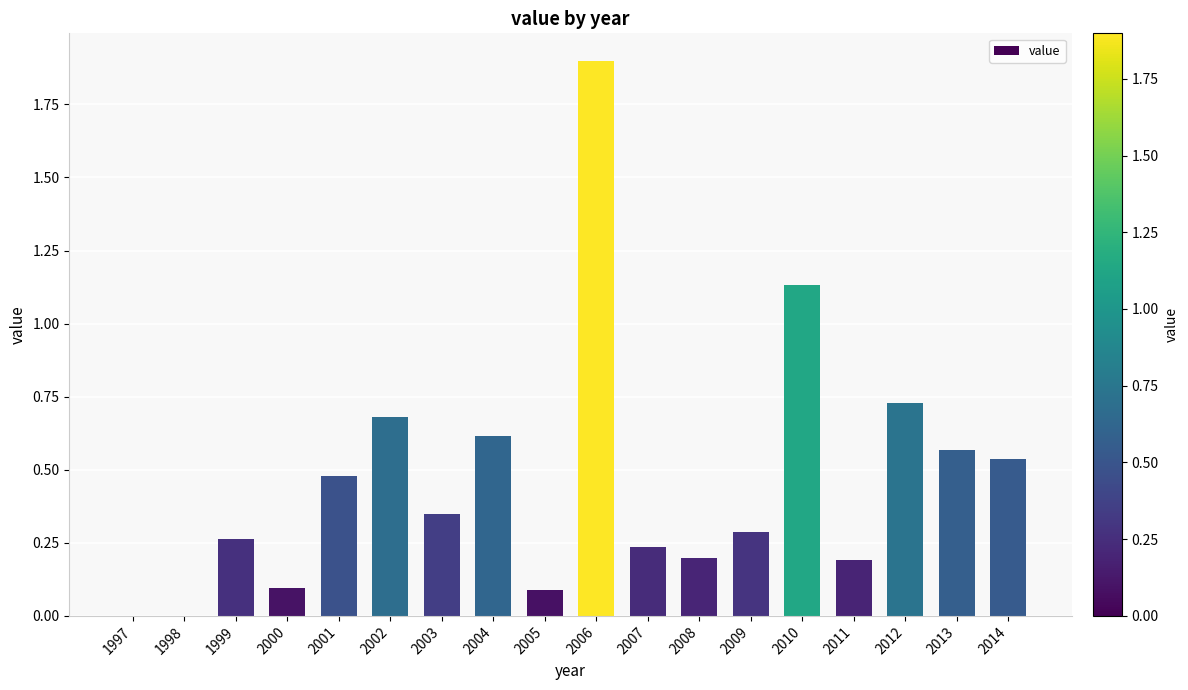

How many series are shown in this chart?

1